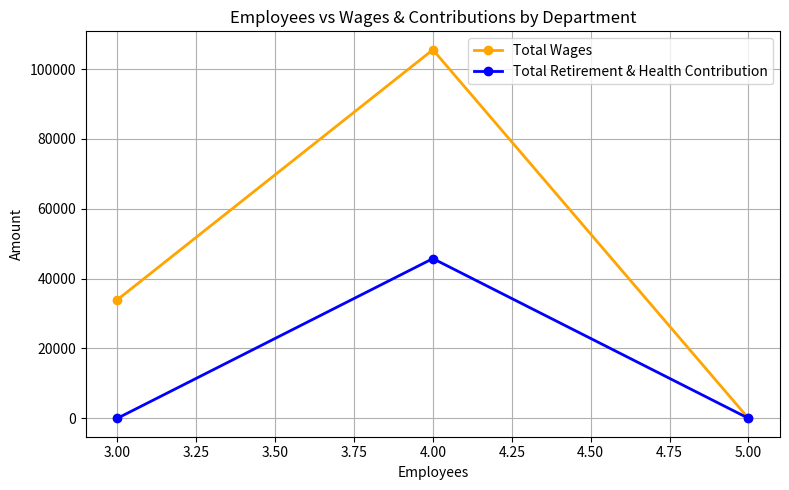

Rank the categories by Total Wages value from lowest to highest.

5.00, 3.00, 4.00